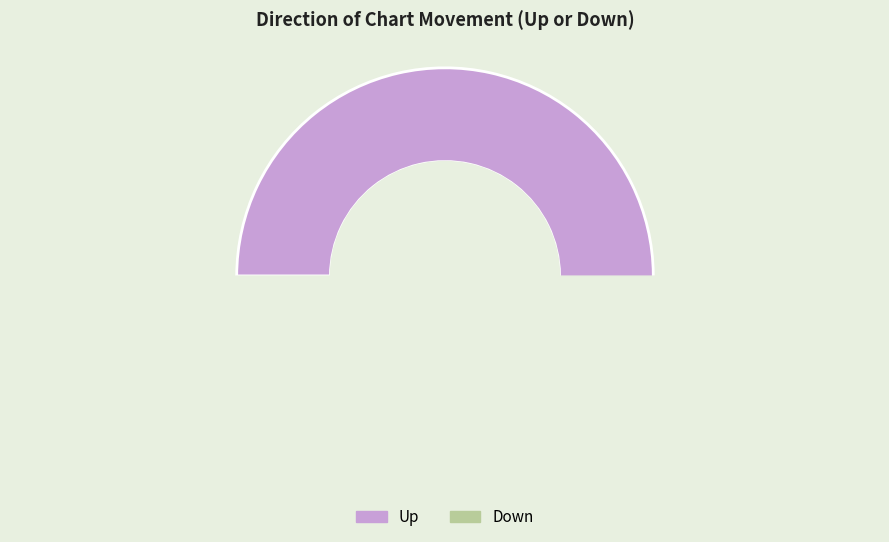

Is there any slice that represents more than half of the pie?

Yes